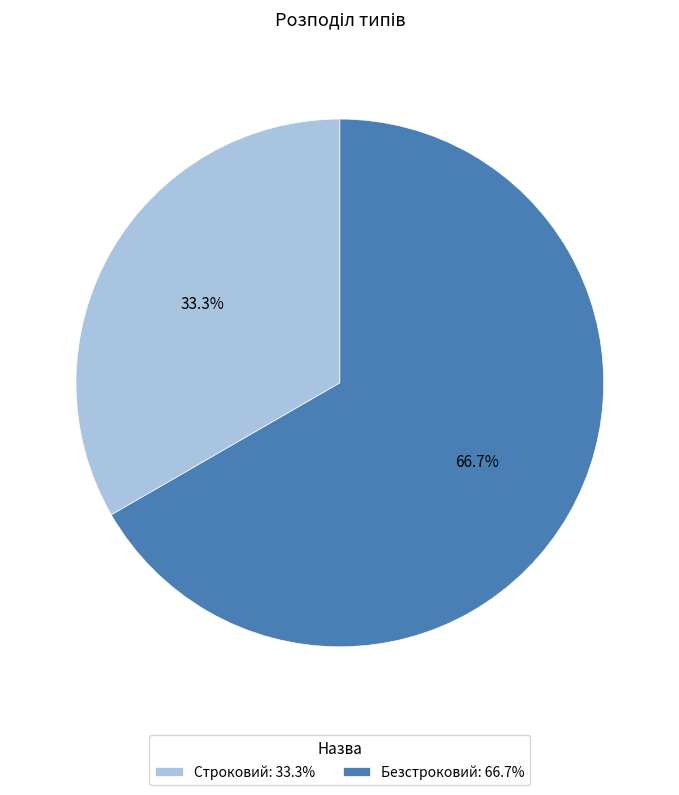

Is it true that Безстроковий is 59% of the pie?

False